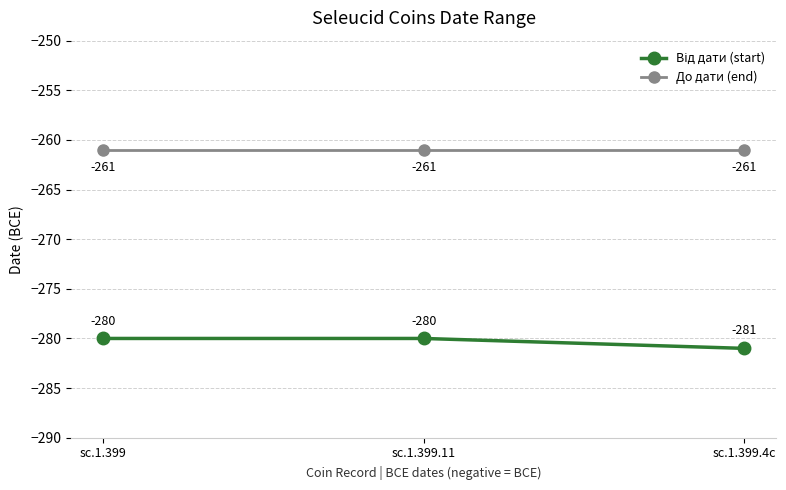

The До дати (end) series shows -261 at sc.1.399. True or false?

True